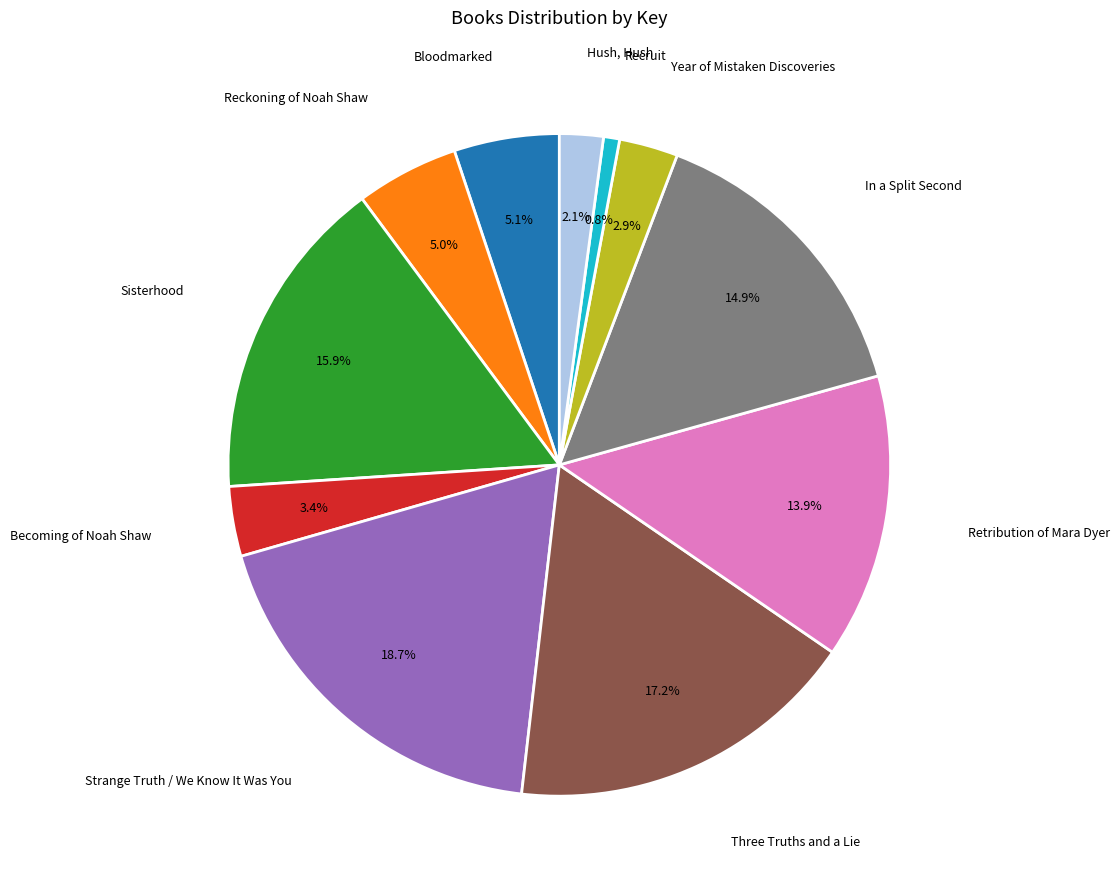

Is there a majority slice in this chart?

No